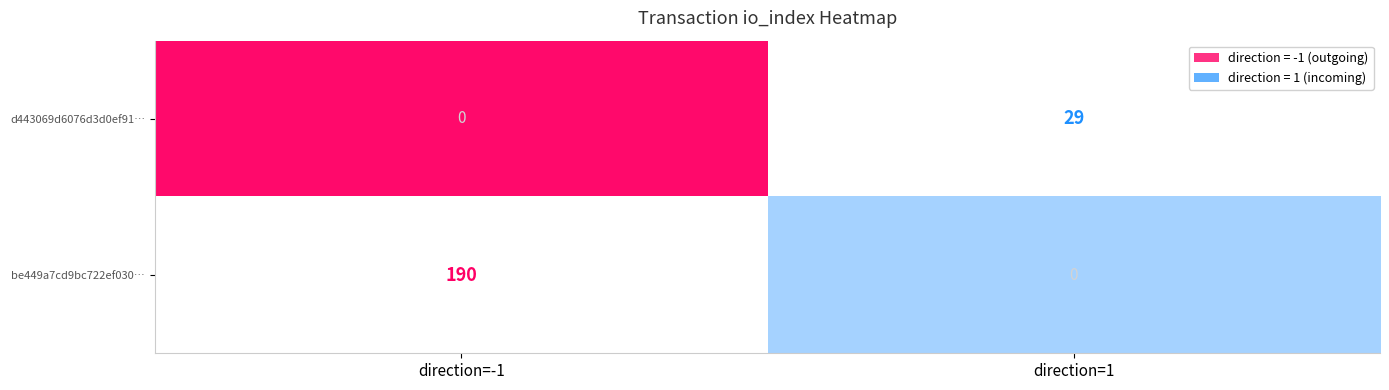

How many data points does each series have?

2